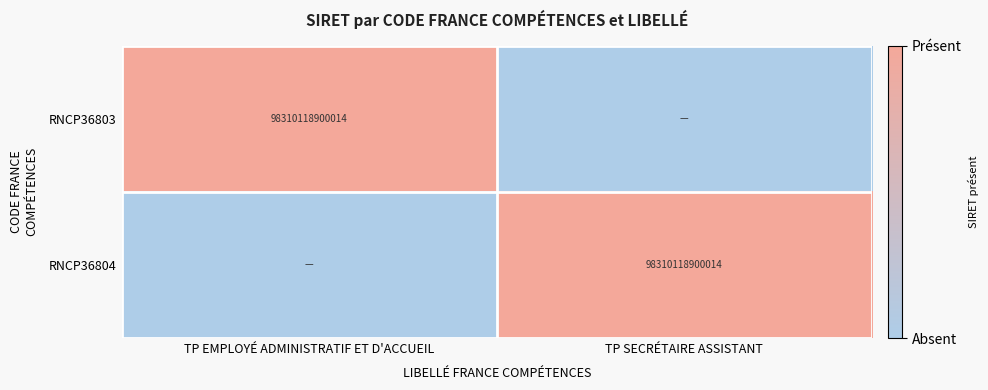

True or false: RNCP36804 has a value of 98310118900014 at TP SECRÉTAIRE ASSISTANT.

True